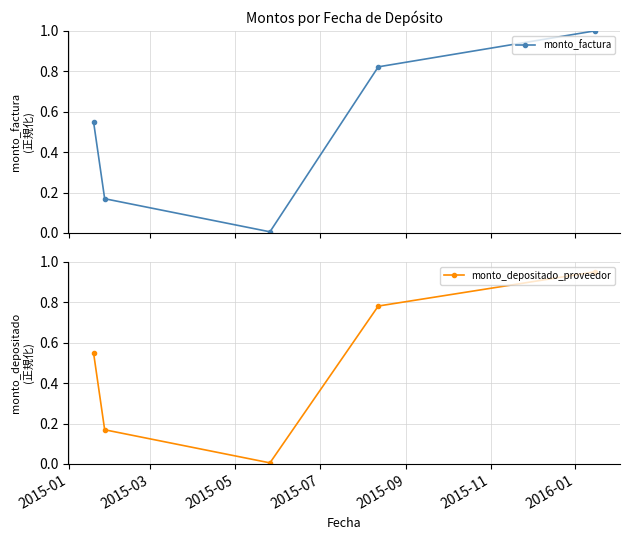

What is the value of the monto_depositado_proveedor point at the 4th from the left?

0.8